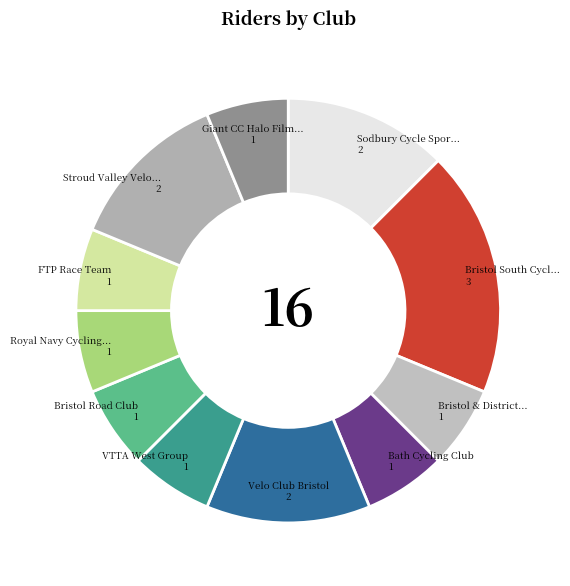

What is the largest slice in the pie chart?

Bristol South Cycling Club